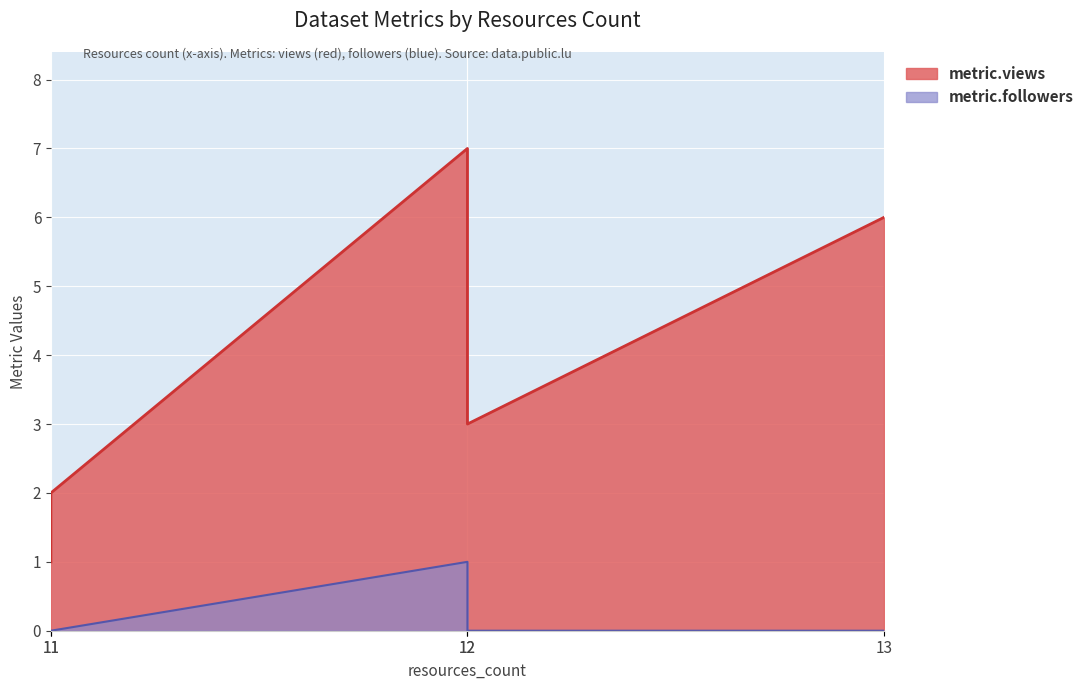

Which series has the largest range (max minus min)?

metric.views